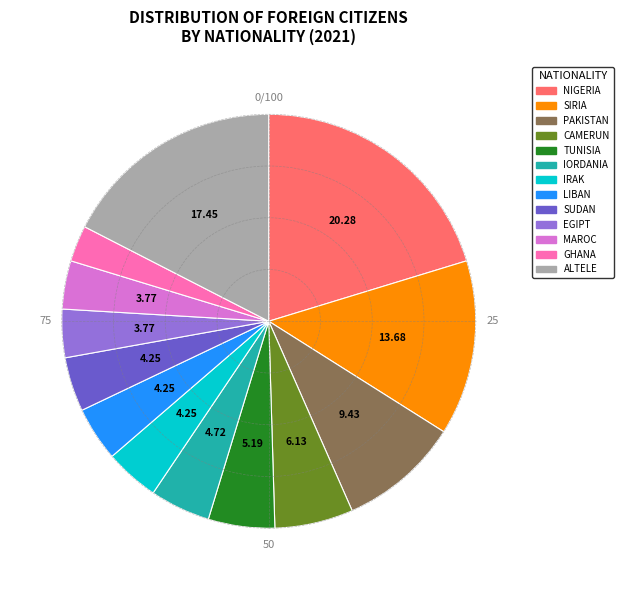

Is there a majority slice in this chart?

No